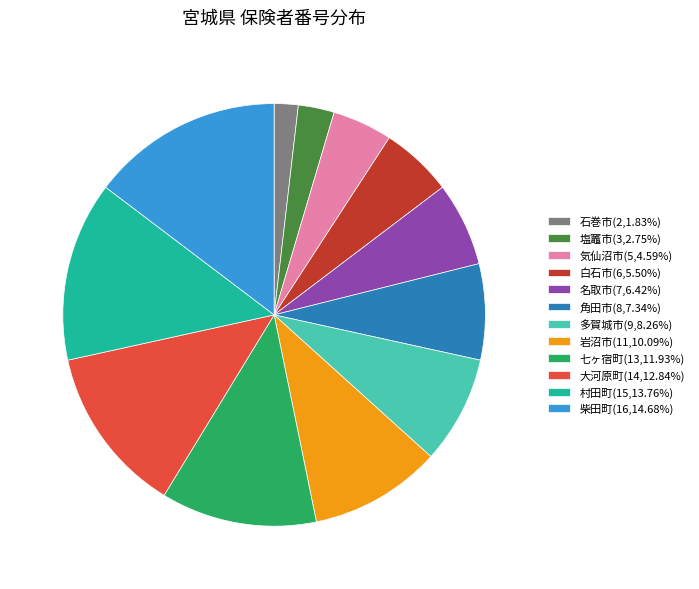

What is the ratio of the value at 角田市(8,7.34%) to the value at 多賀城市(9,8.26%)?

0.9